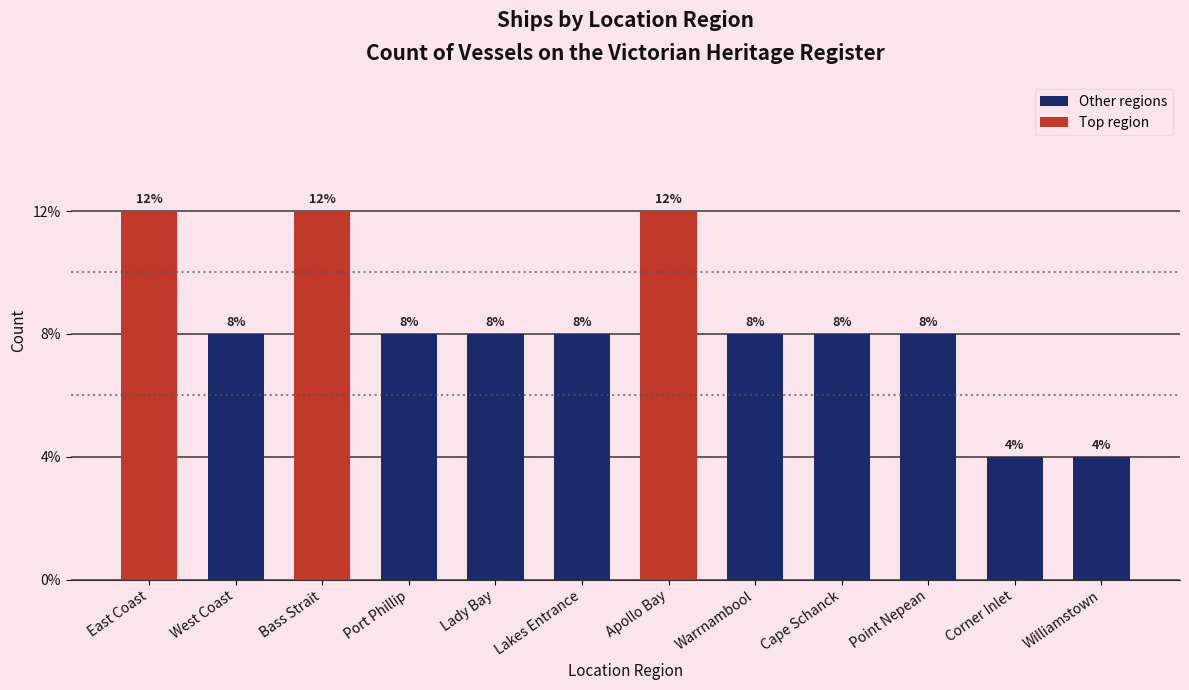

What is the label of the 12th bar from the left?

Williamstown